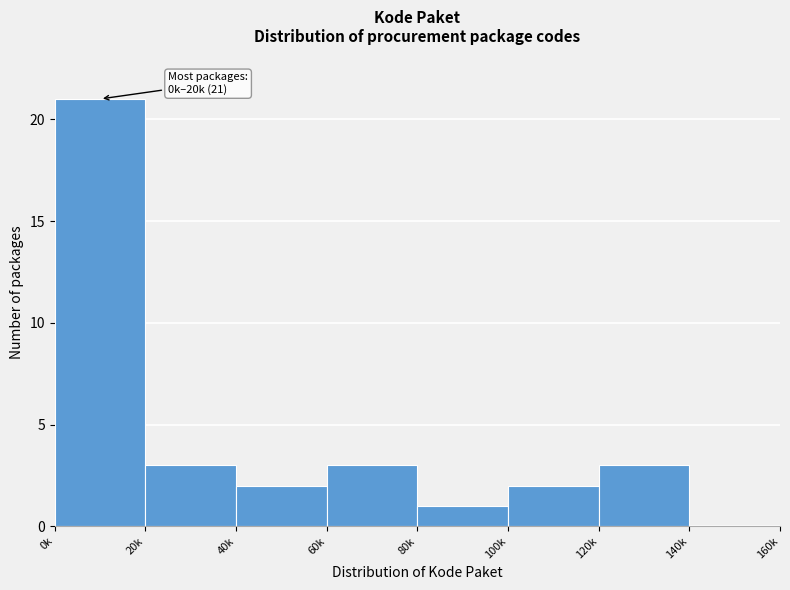

Reading left to right, list all the values displayed in this chart.

0k=21	20k=3	40k=2	60k=3	80k=1	100k=2	120k=3	140k=0